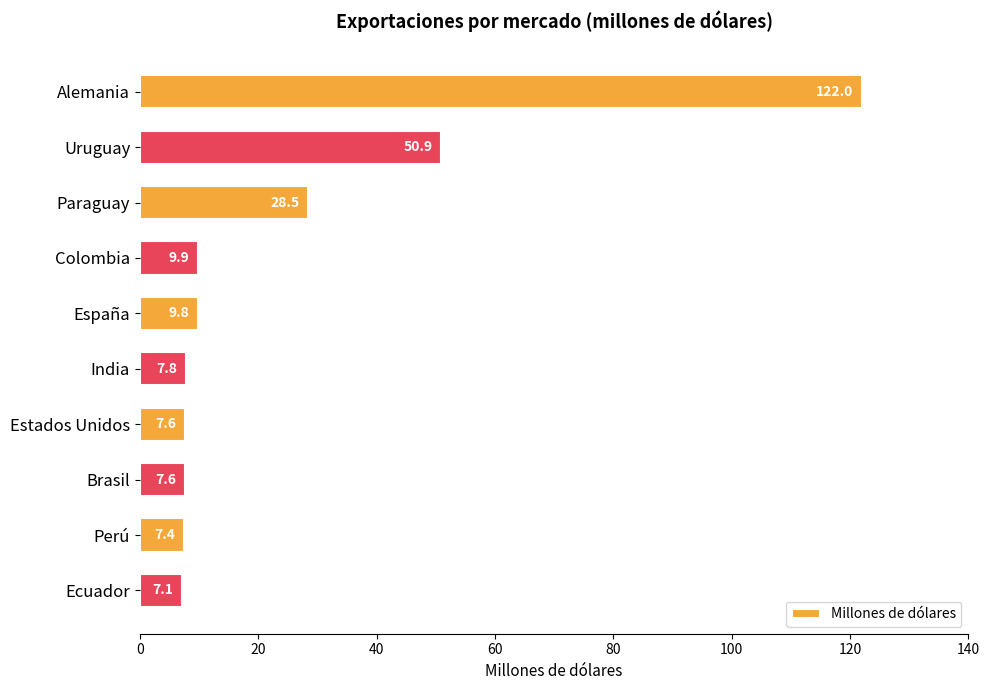

The chart shows a value of 7.4 at Perú. True or false?

True